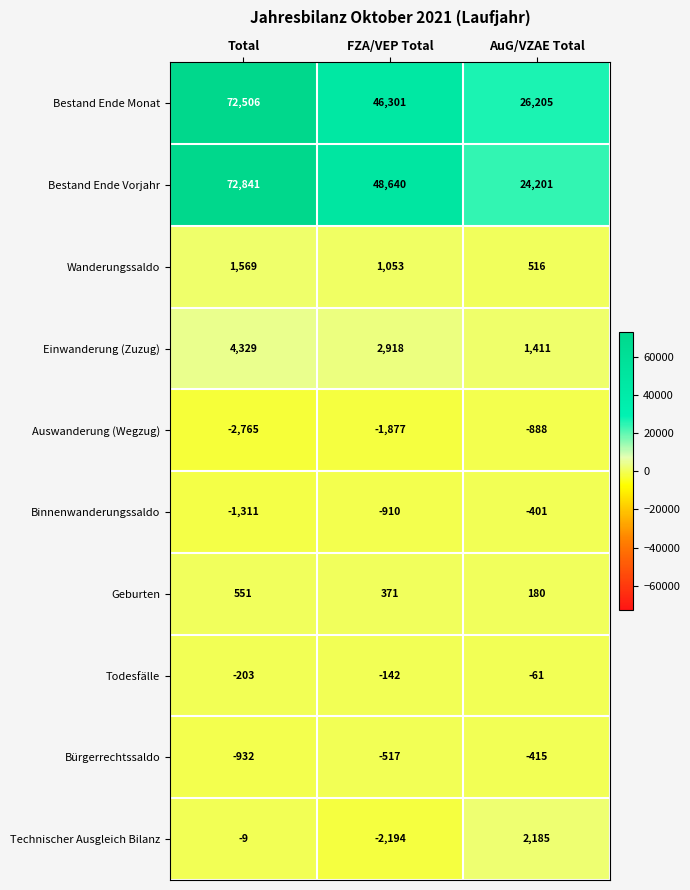

List the series in order of their peak value, highest first.

Bestand Ende Vorjahr, Bestand Ende Monat, Einwanderung (Zuzug), Technischer Ausgleich Bilanz, Wanderungssaldo, Geburten, Todesfälle, Binnenwanderungssaldo, Bürgerrechtssaldo, Auswanderung (Wegzug)